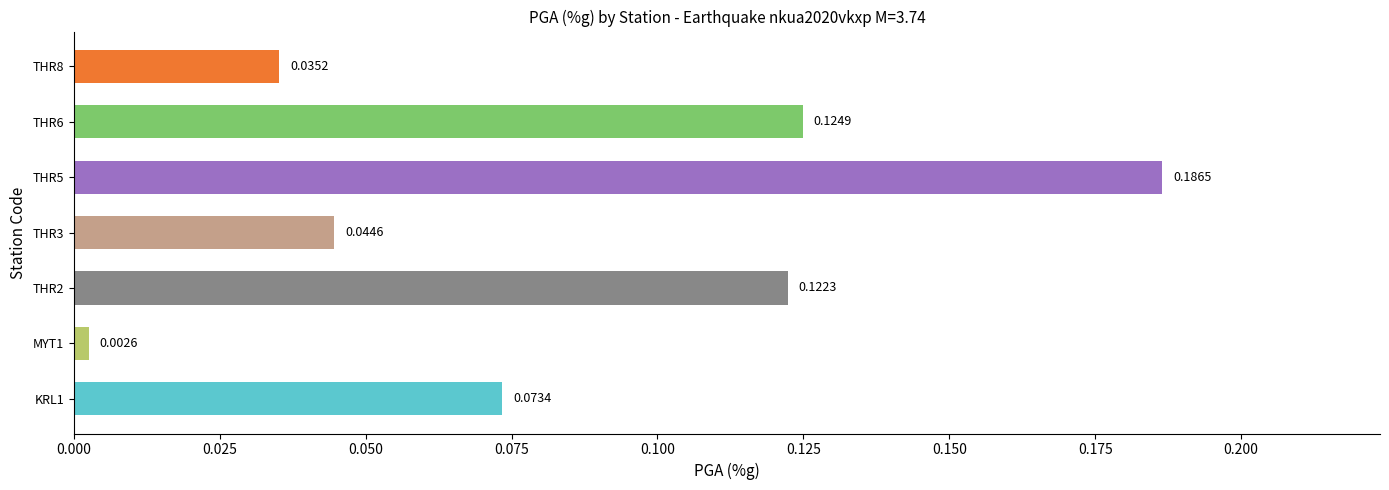

List the labels in order of value, largest first.

THR5, THR6, THR2, KRL1, THR3, THR8, MYT1